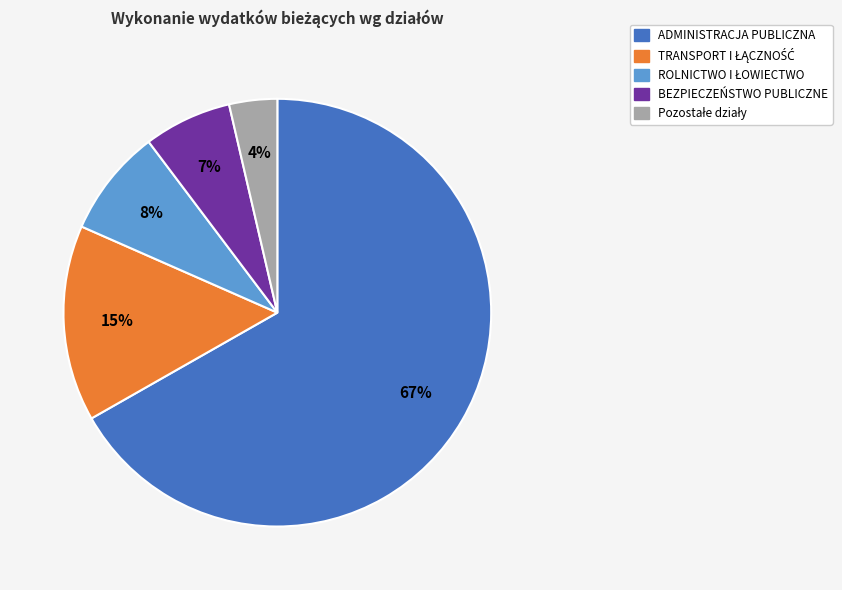

To the nearest percent, what is the average slice percentage?

20%